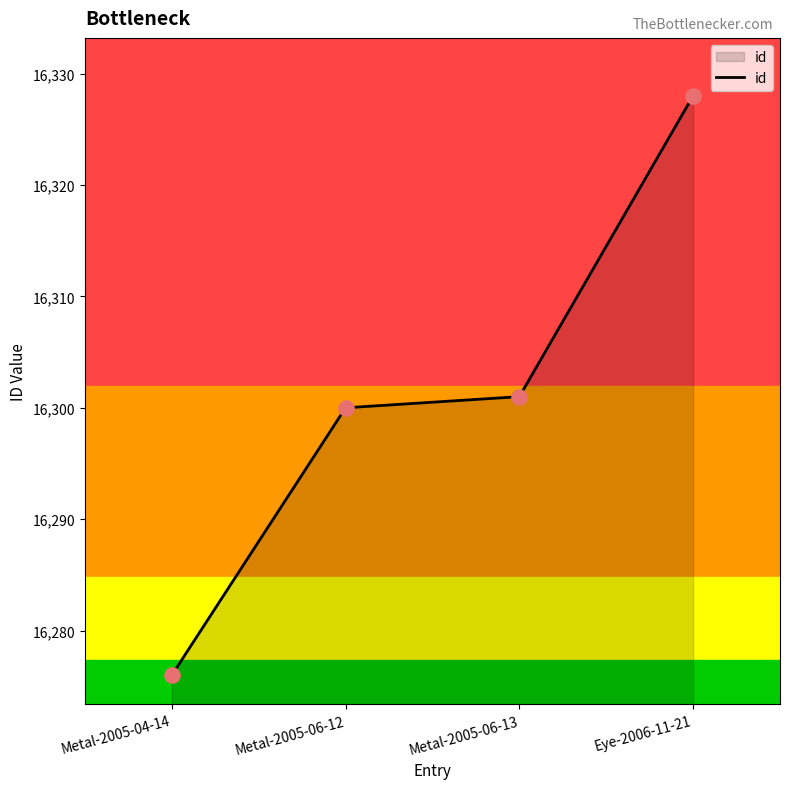

Which has a higher value, Metal-2005-06-12 or Metal-2005-04-14?

Metal-2005-06-12